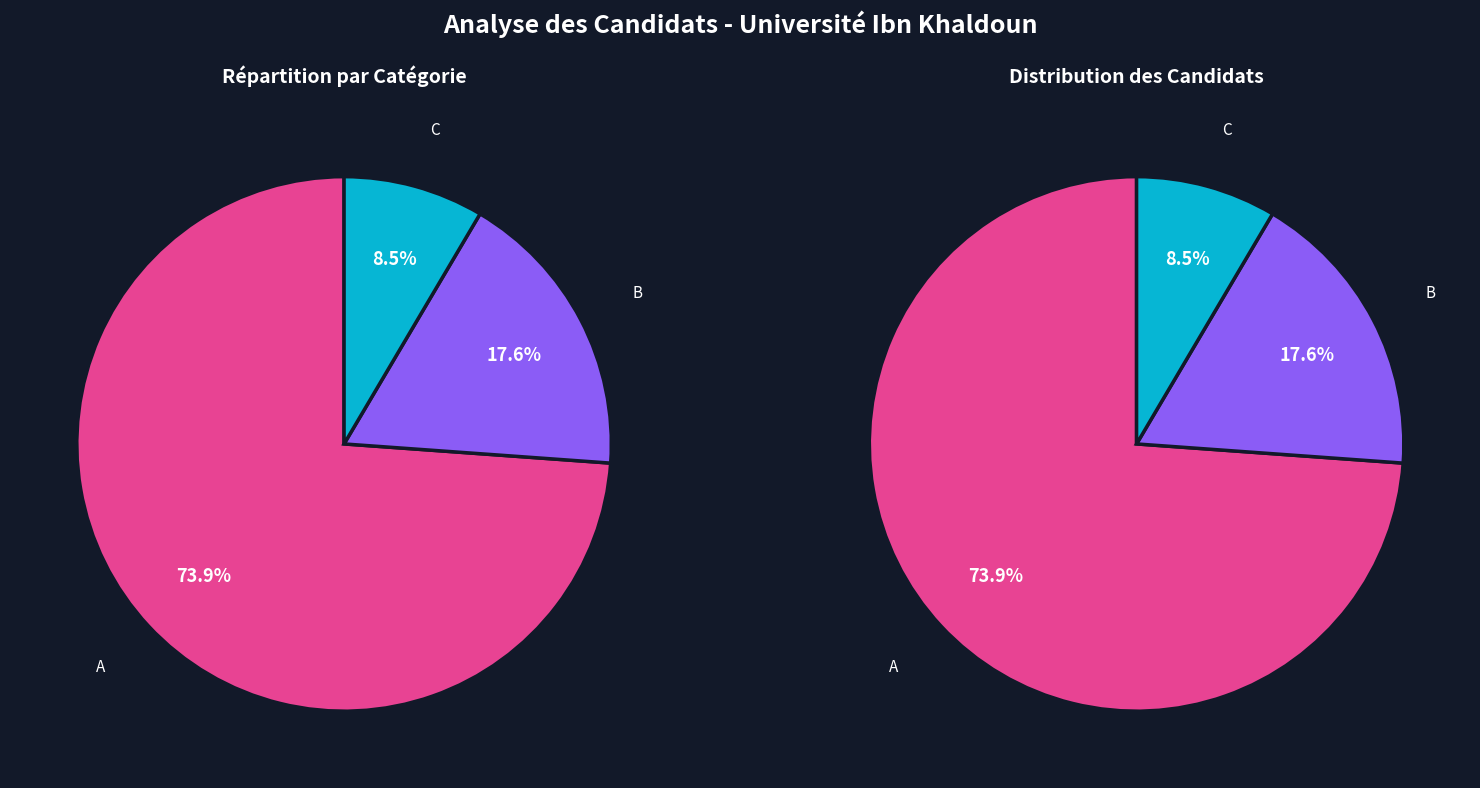

To the nearest percent, what portion does C represent?

8%